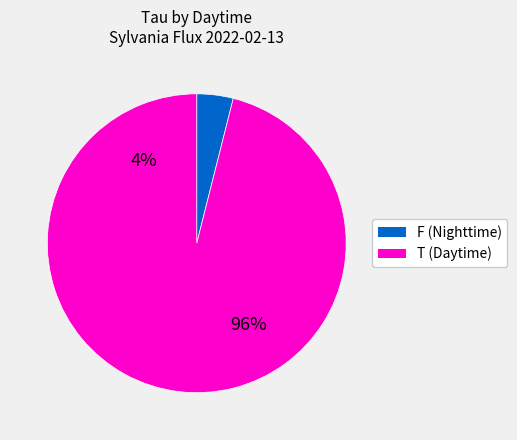

Between T and F, which is larger?

T